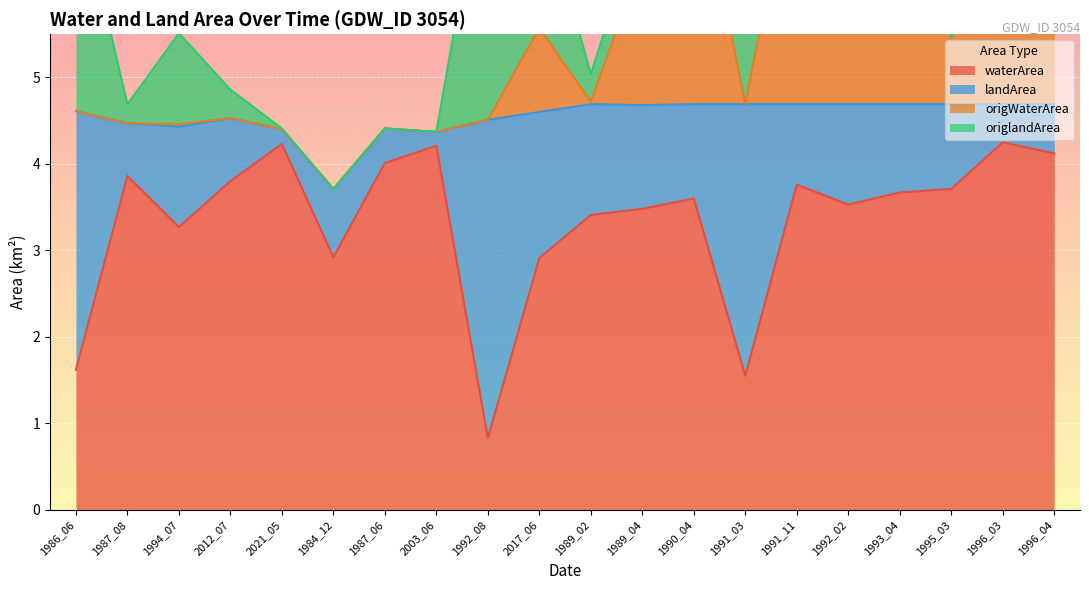

True or false: origWaterArea has more than 1 interior local peaks.

True